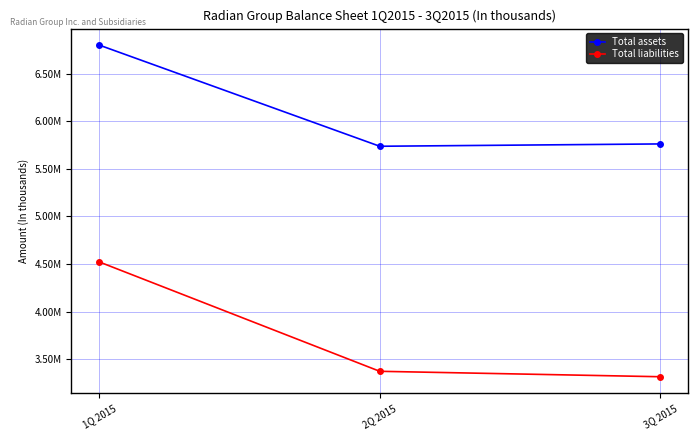

What is the value of the Total liabilities point at the 1st from the left?

4521524